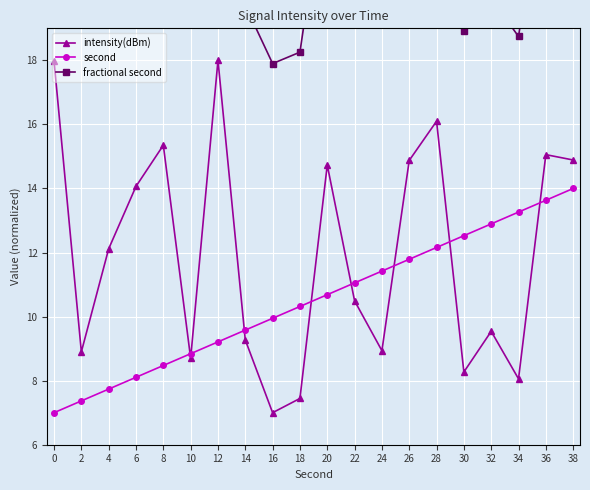

What is the difference between the maximum and minimum values in the fractional second series?

8.8